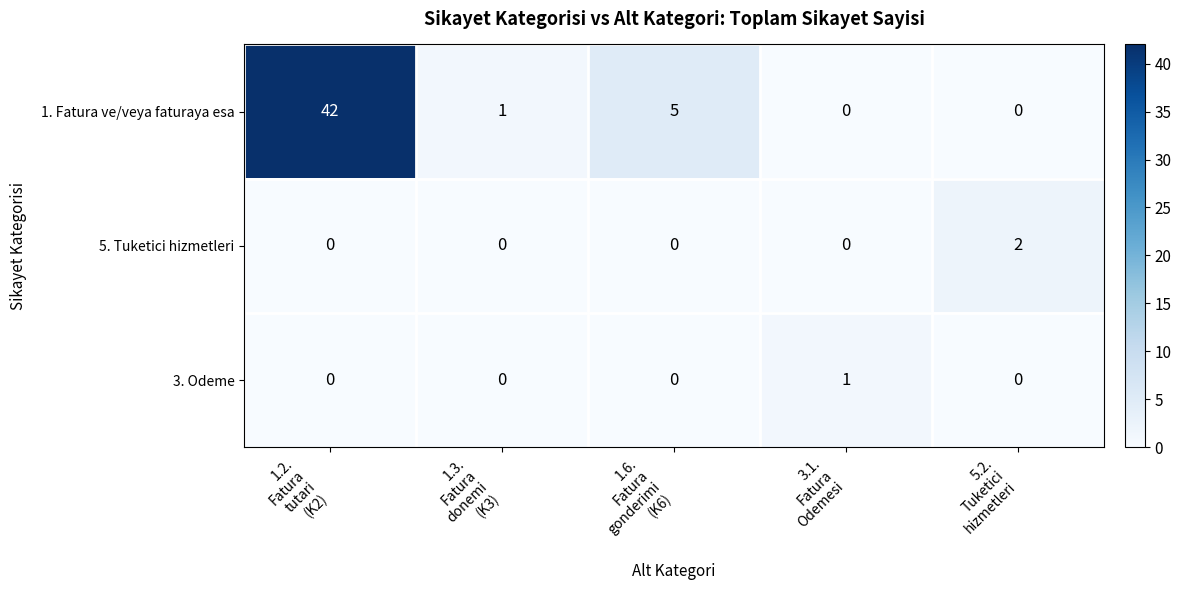

Which series has the largest range (max minus min)?

1. Fatura ve/veya faturaya esa